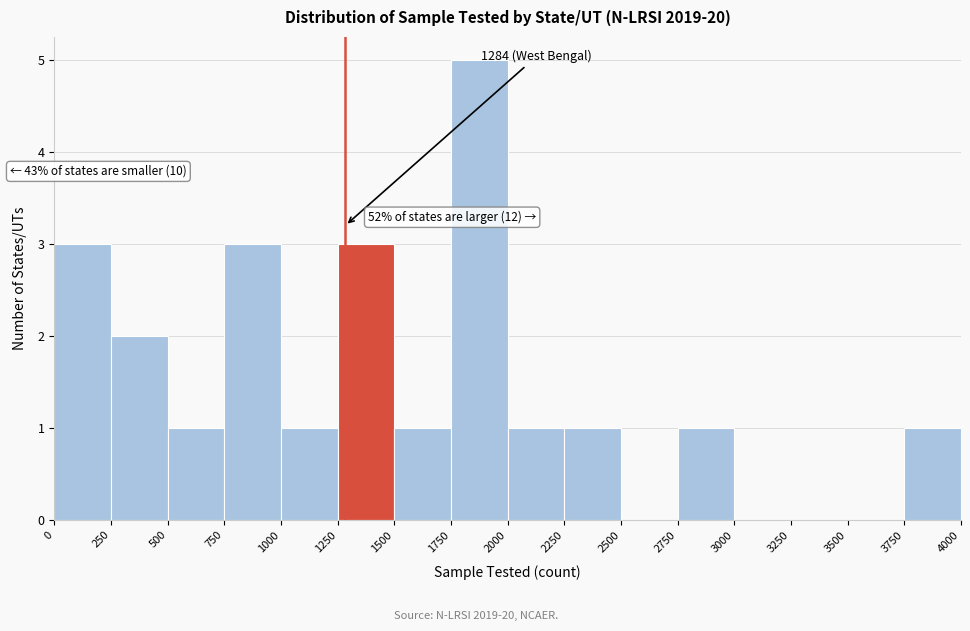

Over which range of the x-axis is the bar tallest?

1750 to 2000